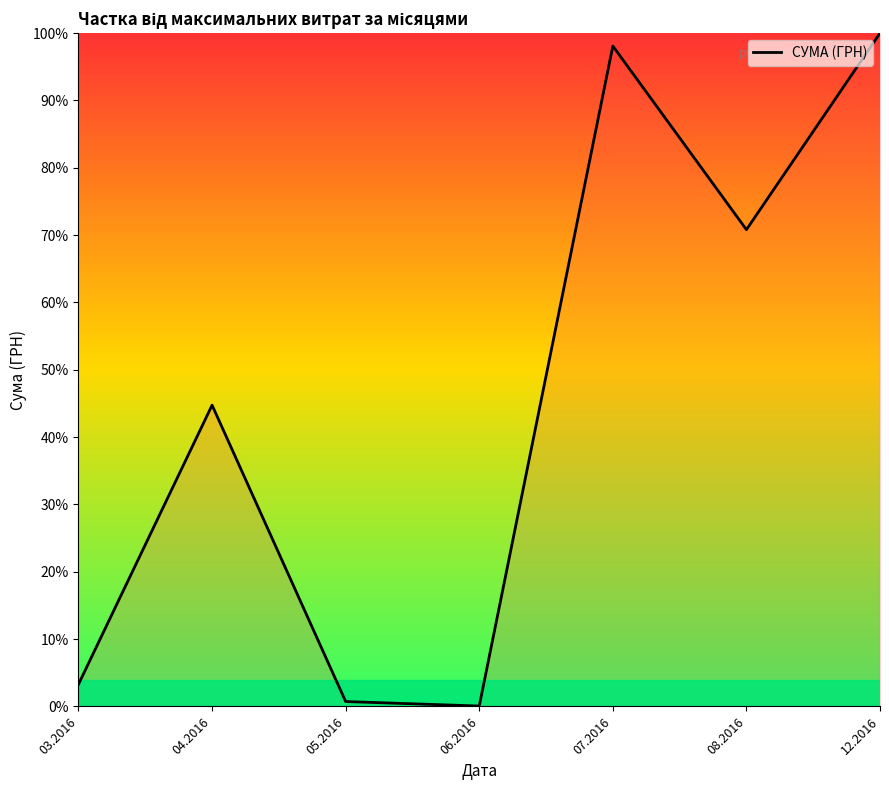

What is the difference between the maximum and second lowest values?

99.3